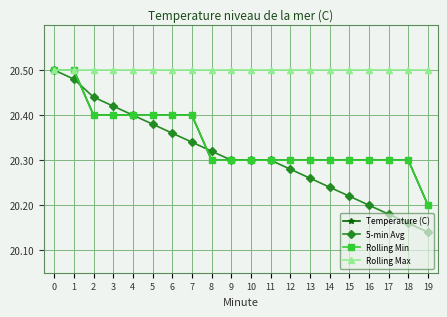

Which label corresponds to the smallest value in the chart?

19